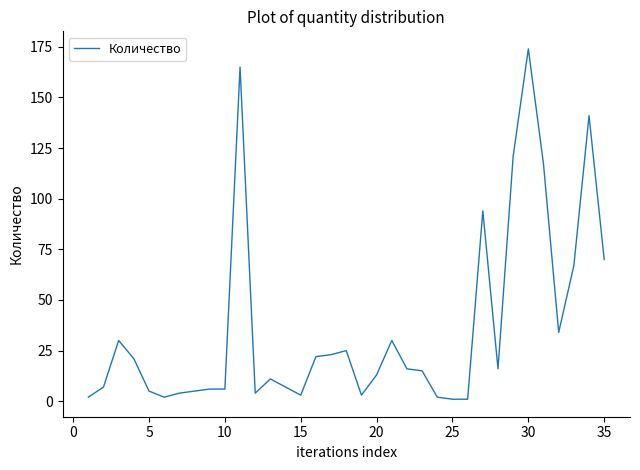

What is the greatest value displayed?

174